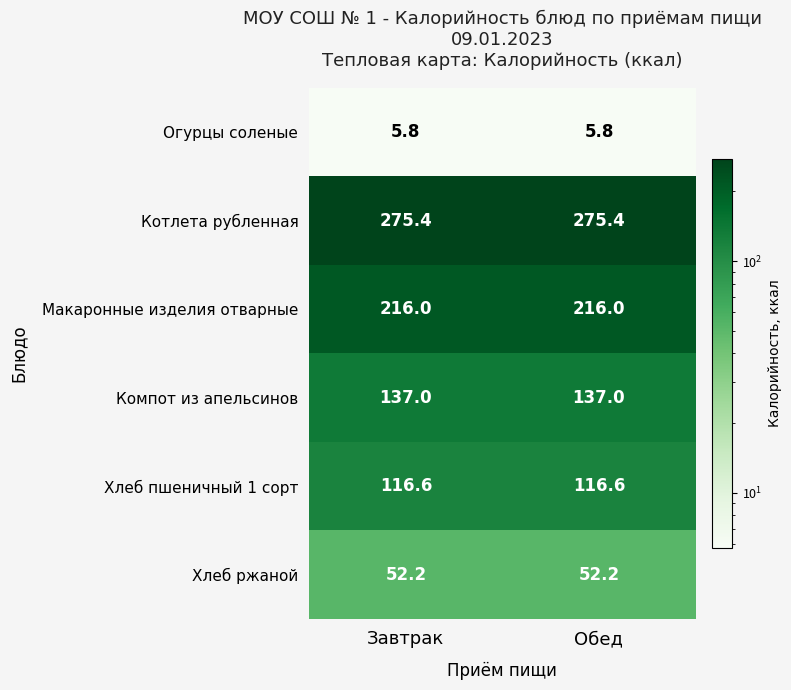

True or false: Хлеб ржаной has a value of 32.1 at Завтрак.

False